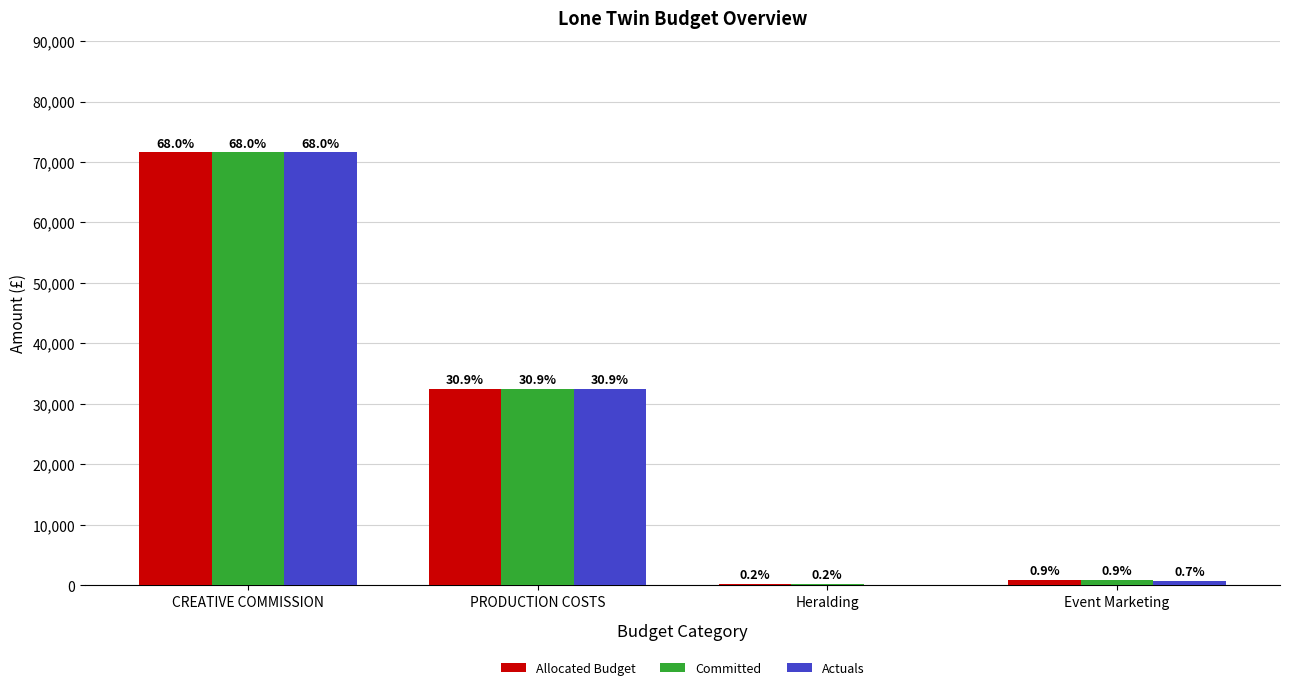

What is the label of the 1st bar from the left?

CREATIVE COMMISSION